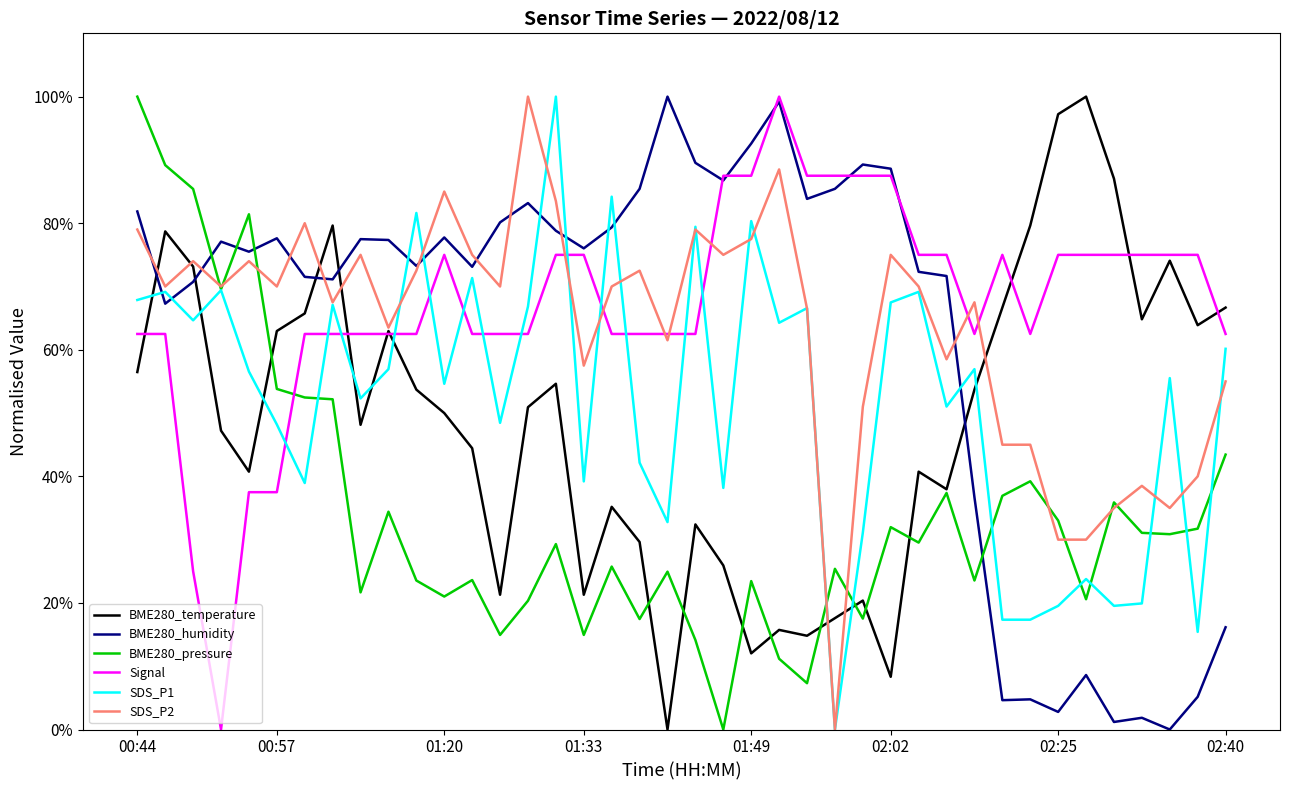

At how many categories does at least one series exceed 72?

38